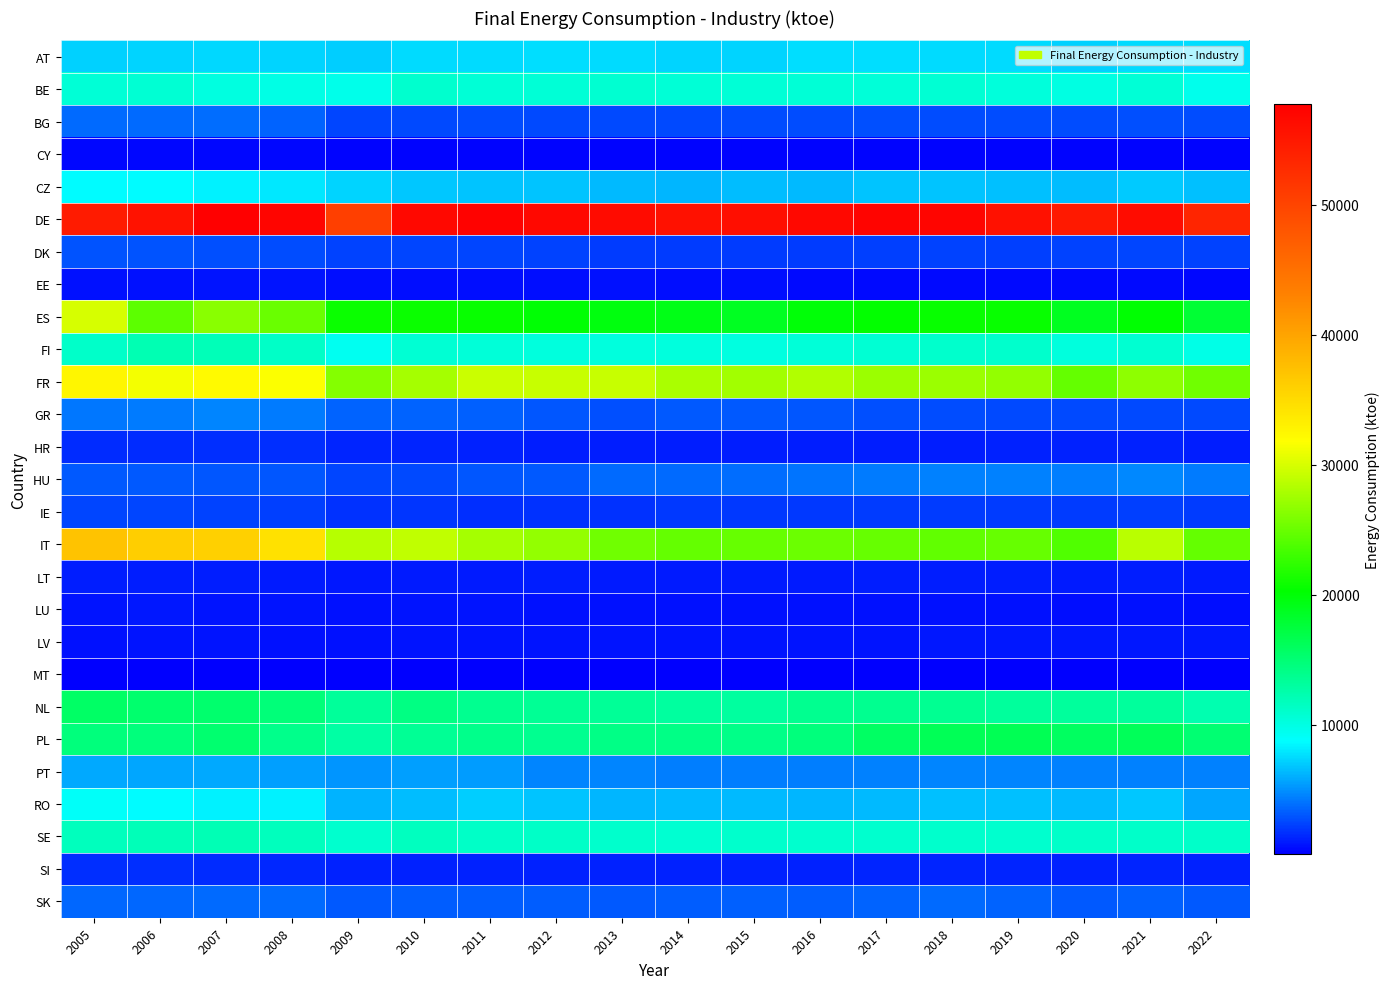

Which label corresponds to the largest value in the chart?

2007